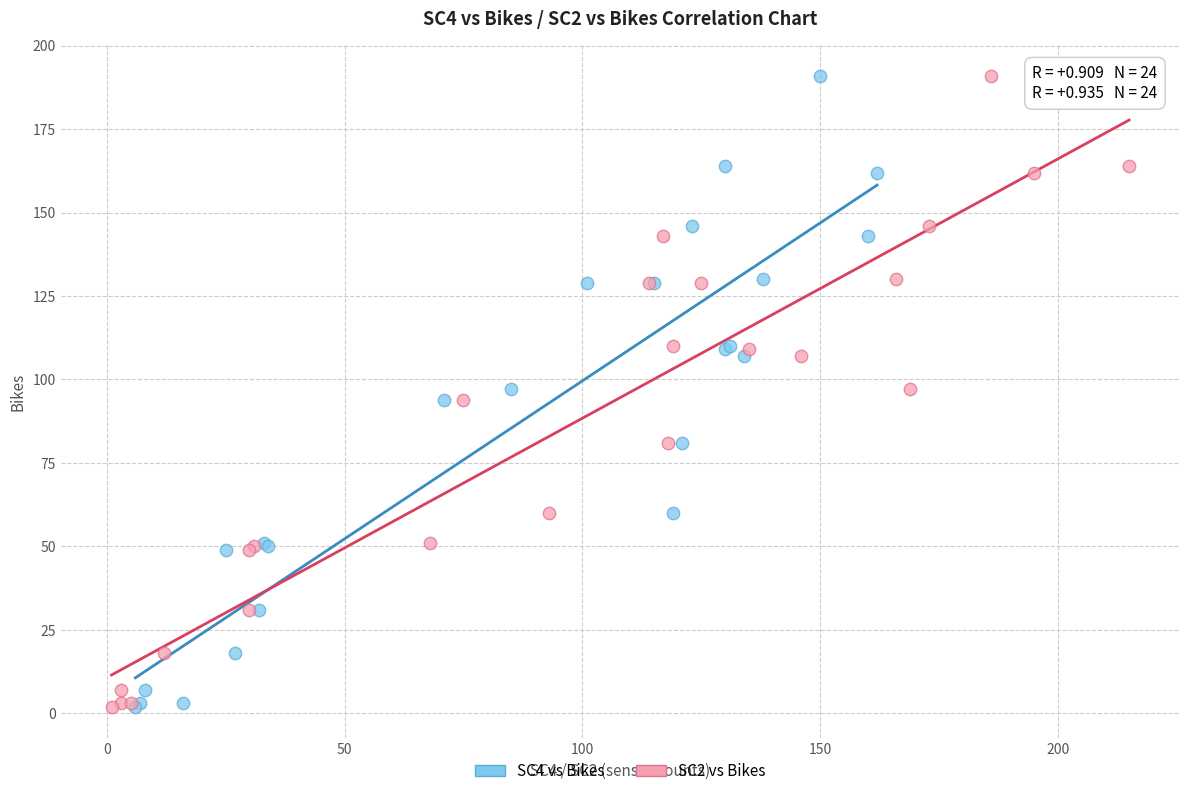

What are all the series names shown in the legend?

SC4 vs Bikes, SC2 vs Bikes